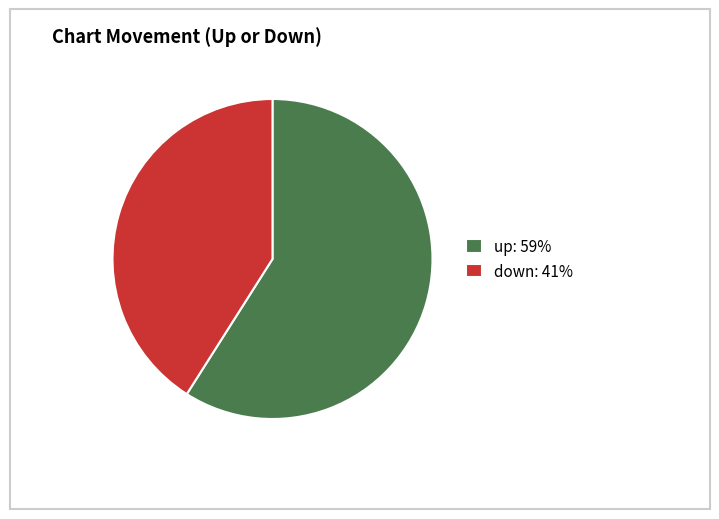

Which has a higher value, up: 59% or down: 41%?

up: 59%